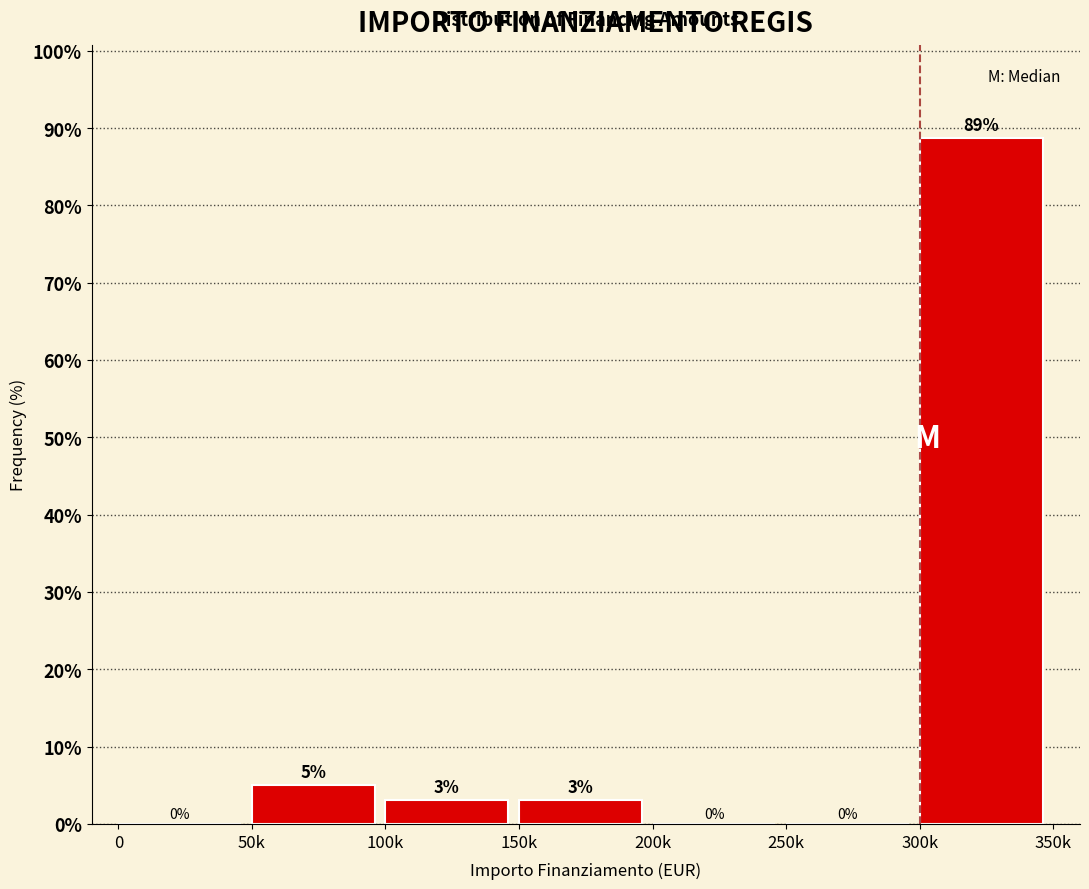

Where is the data nearest to the value 44?

50k